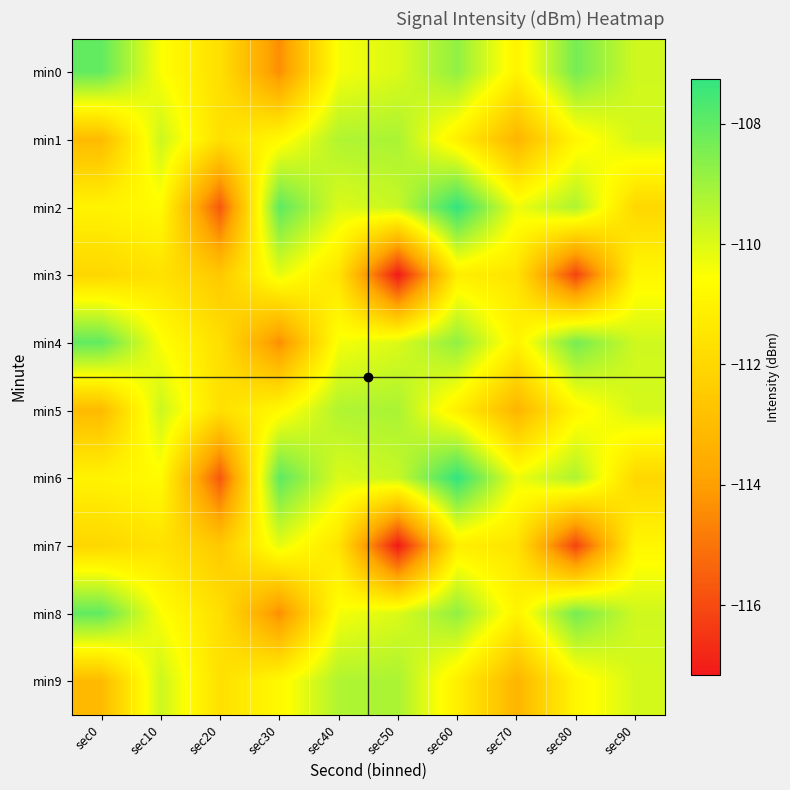

Between sec30 and sec50, which series saw the biggest shift?

min3